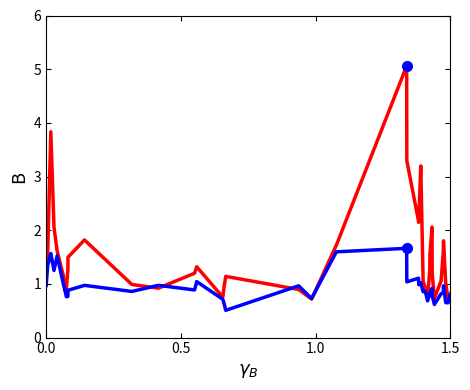

What is the greatest value displayed?

5.1